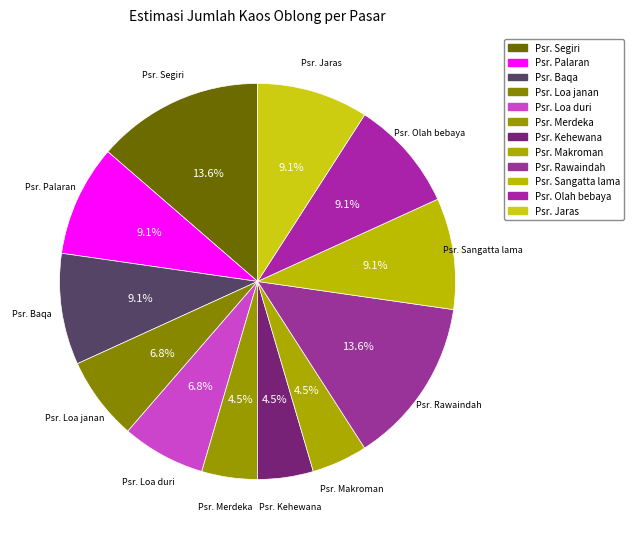

How many slices are in this pie chart?

12